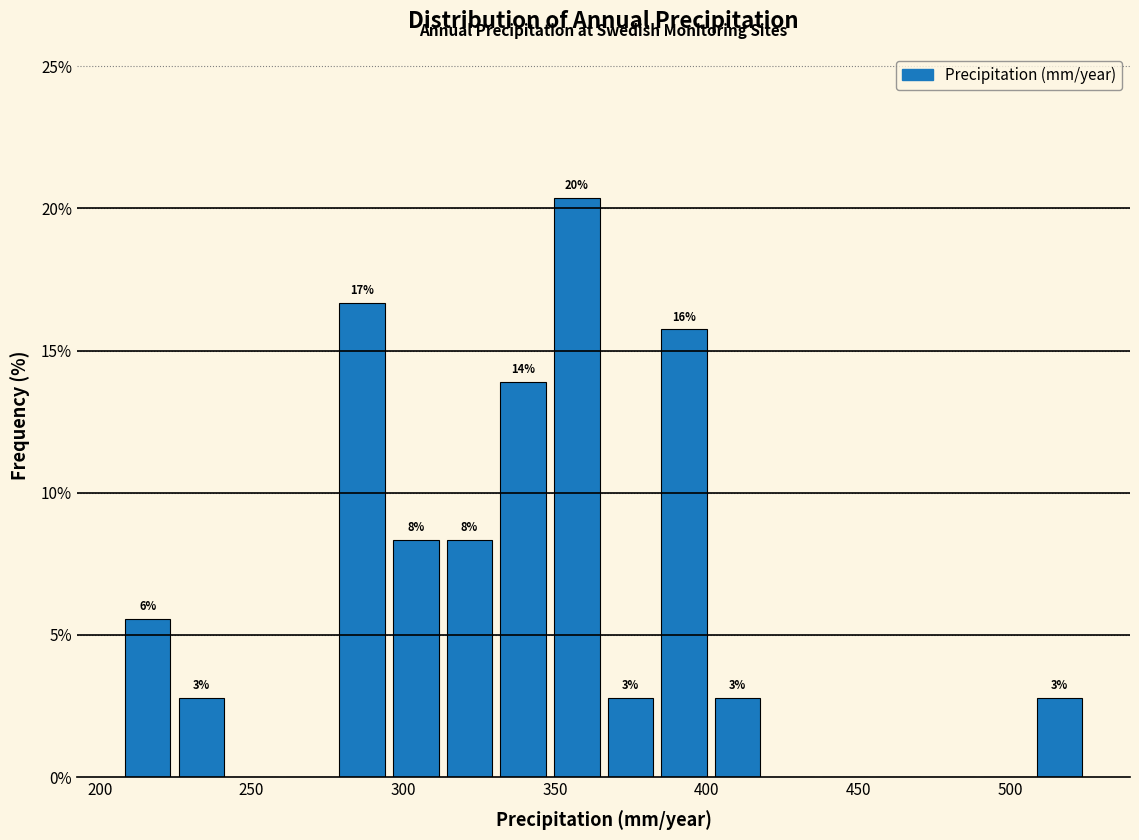

Around what value on the x-axis is the tallest bar? Give the approximate position of its centre, as read against the axis.

355